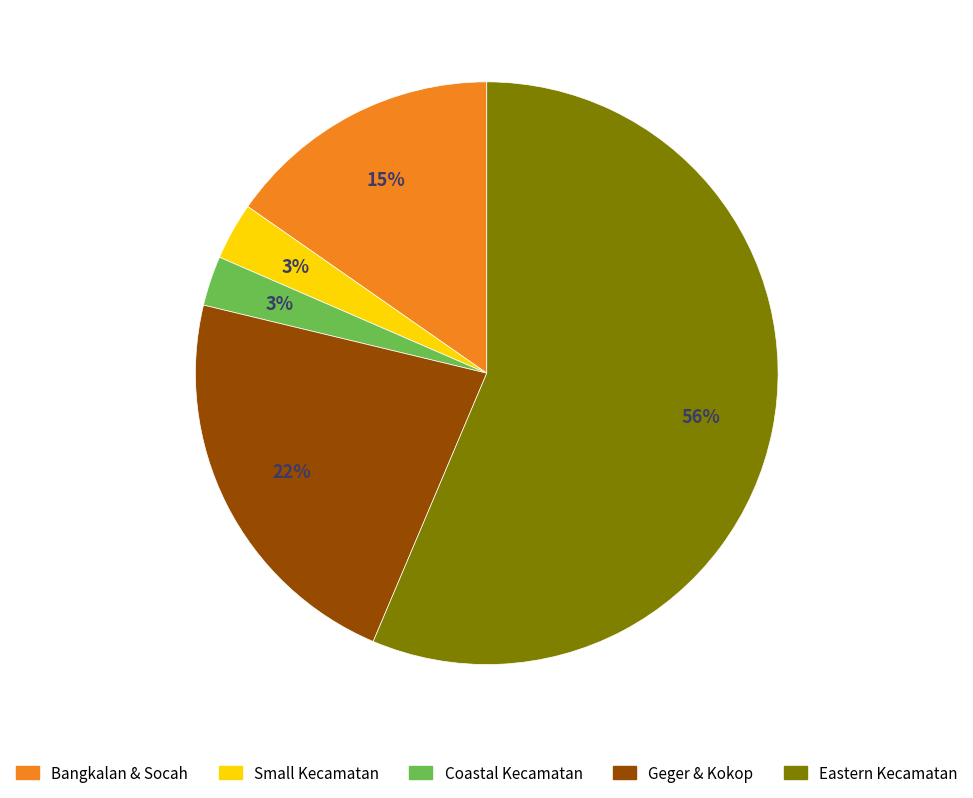

Does any single category account for the majority?

Yes